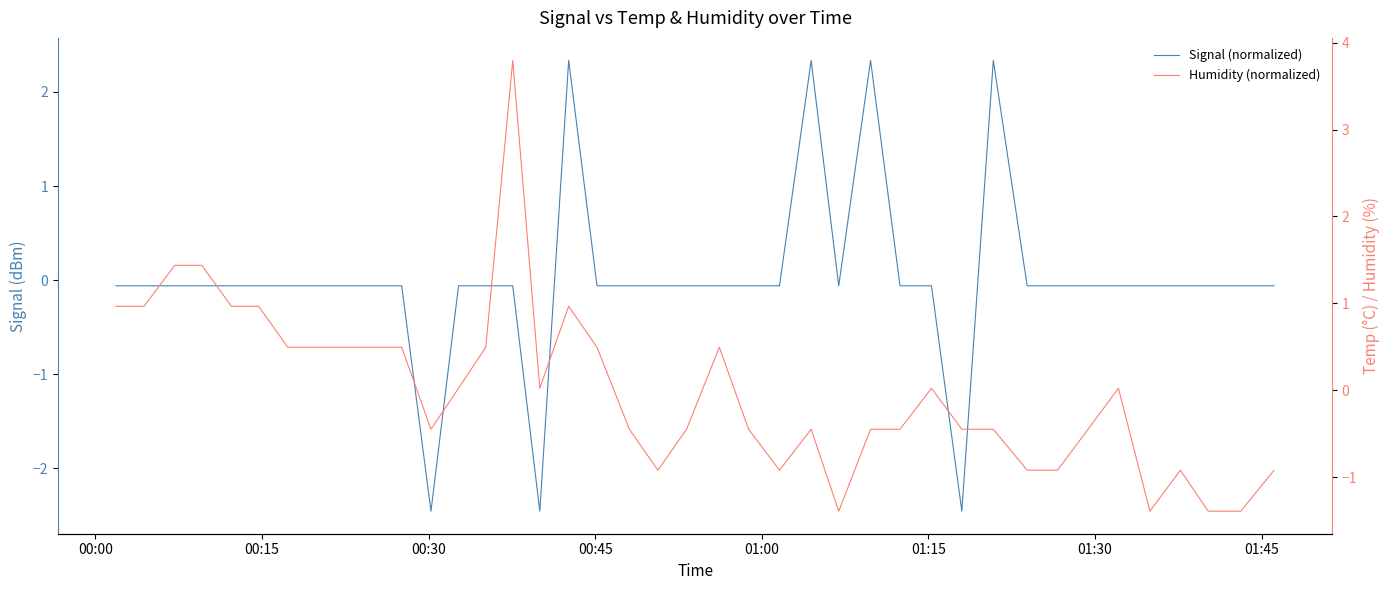

What is the minimum value for Signal (normalized)?

-2.5